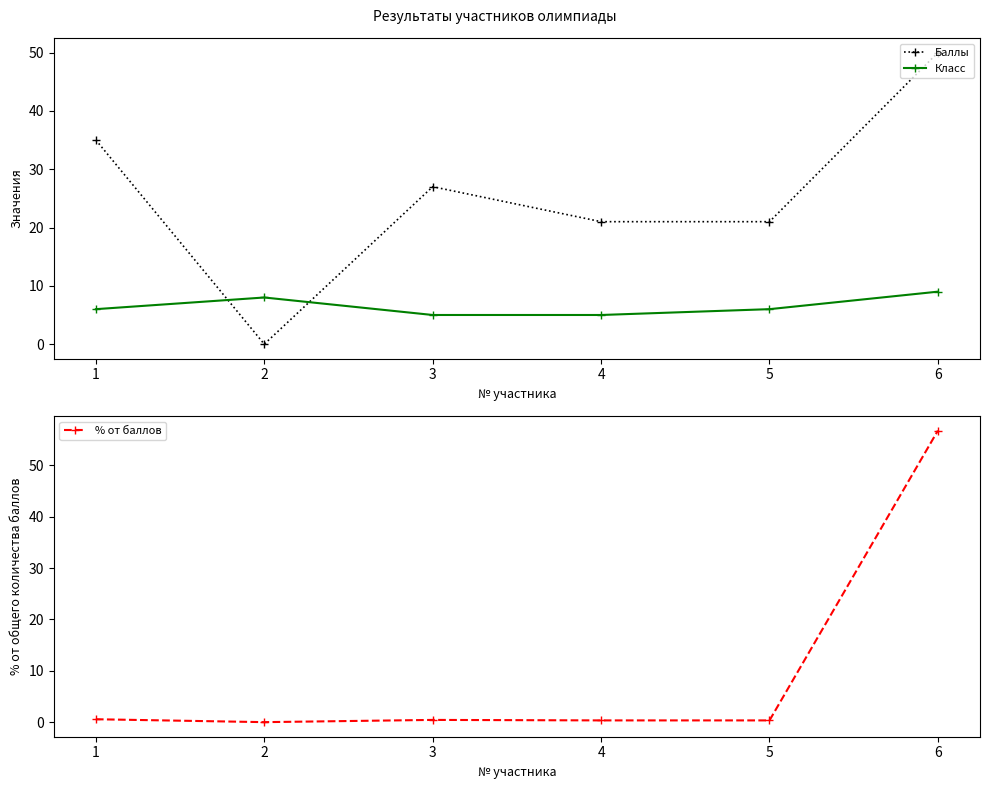

The Баллы series shows 9 at 3. True or false?

False